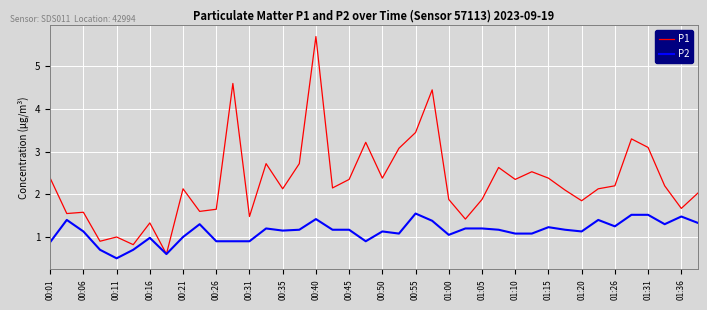

How many lines are shown in the chart?

2